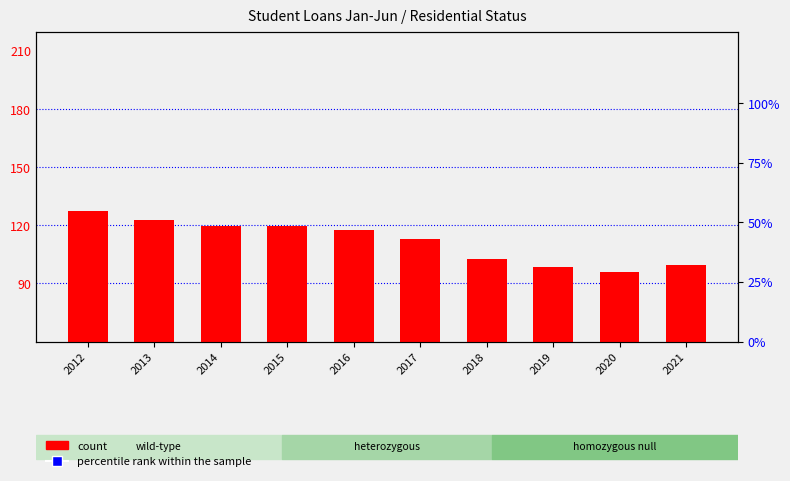

What are all the series names shown in the legend?

count, percentile rank within the sample